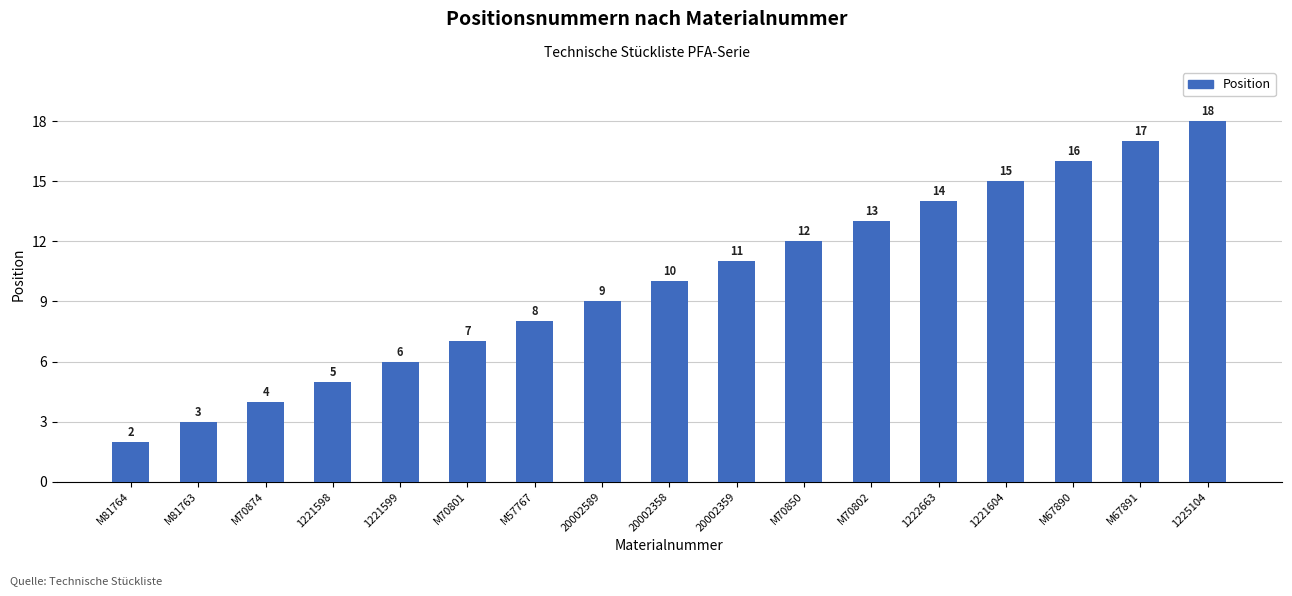

What is the difference between the values at M67890 and 1221598?

11